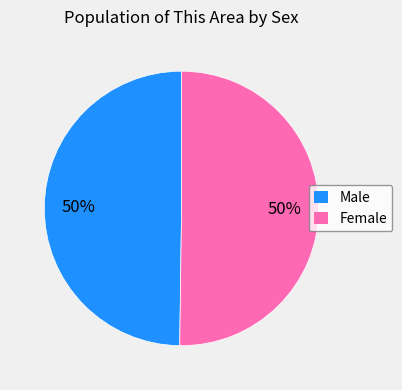

True or false: Male accounts for 57% of the total.

False